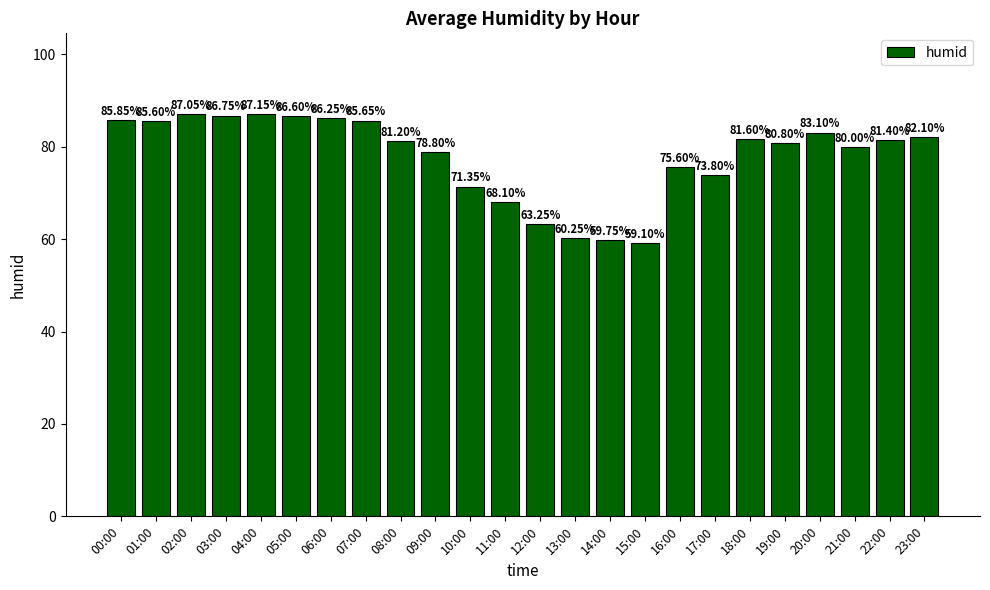

What is the average value?

78.0